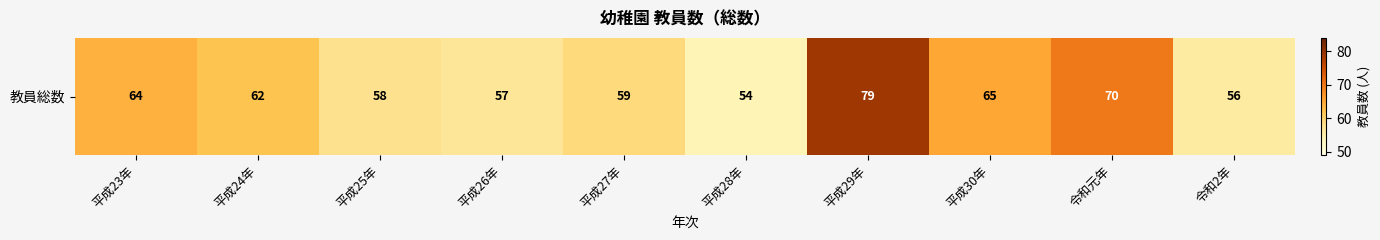

True or false: the data shows 19 at 令和元年.

False